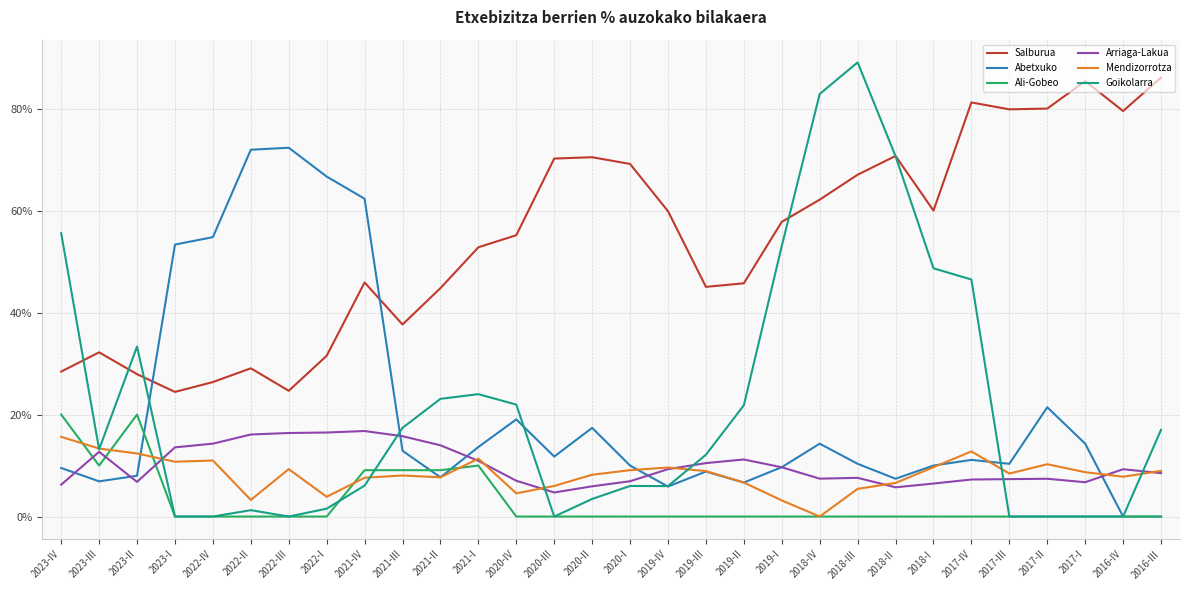

What is the total value across all series at 2020-IV?

107.7